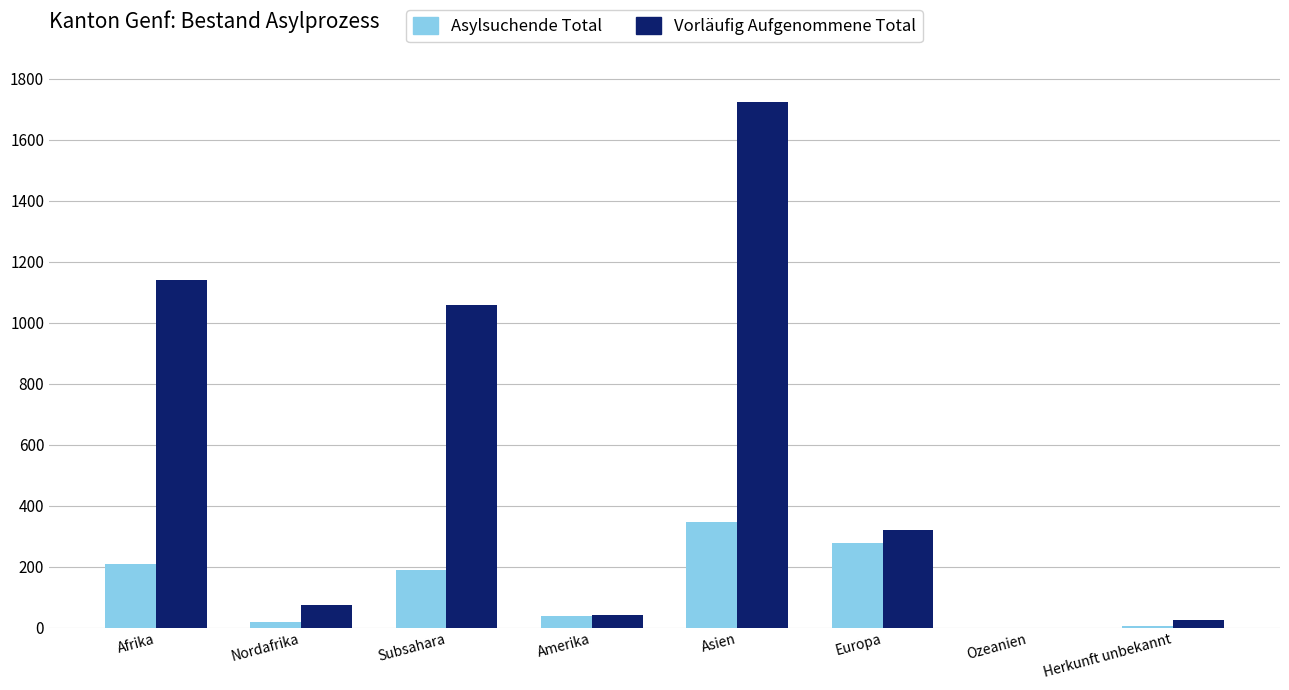

What is the sum of the Asylsuchende Total values at Europa and Afrika?

485